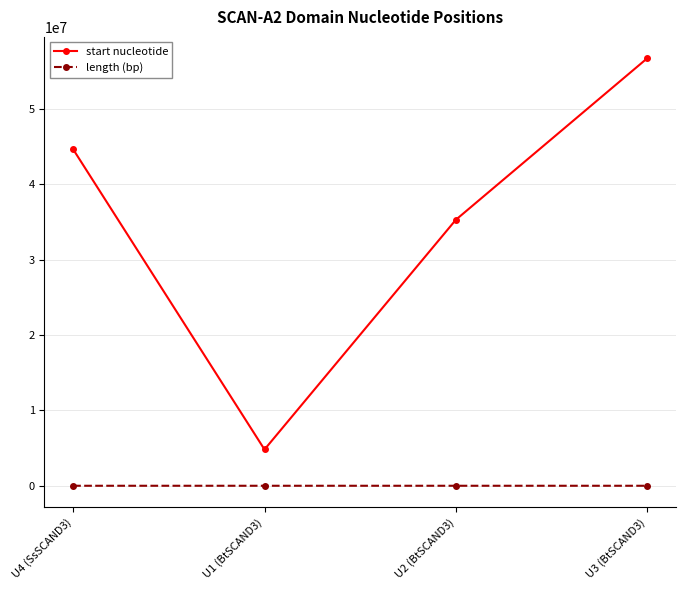

Rank the series by their maximum value, from highest to lowest.

start nucleotide, length (bp)